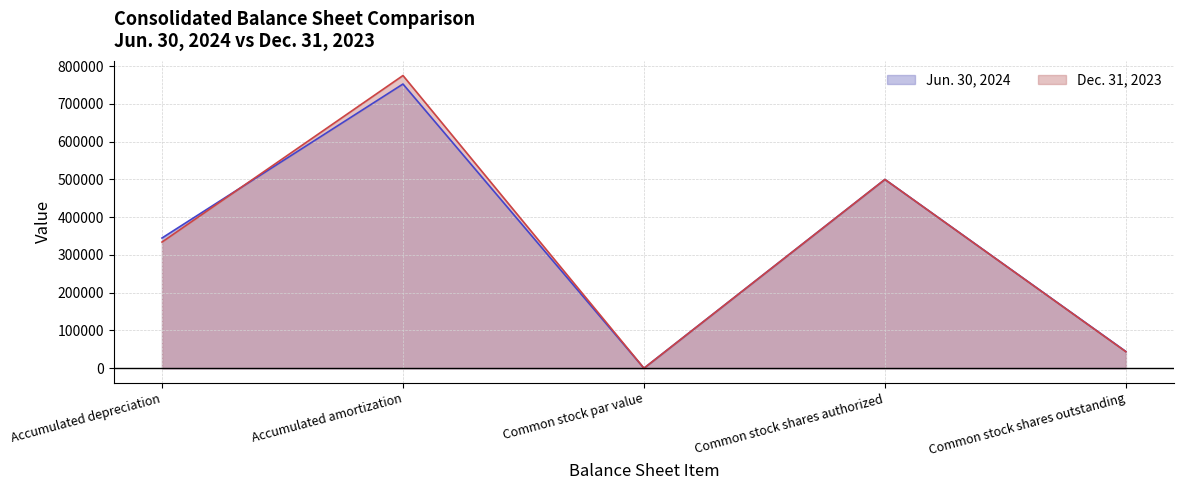

Between Common stock par value and Common stock shares authorized, which series saw the biggest shift?

Jun. 30, 2024